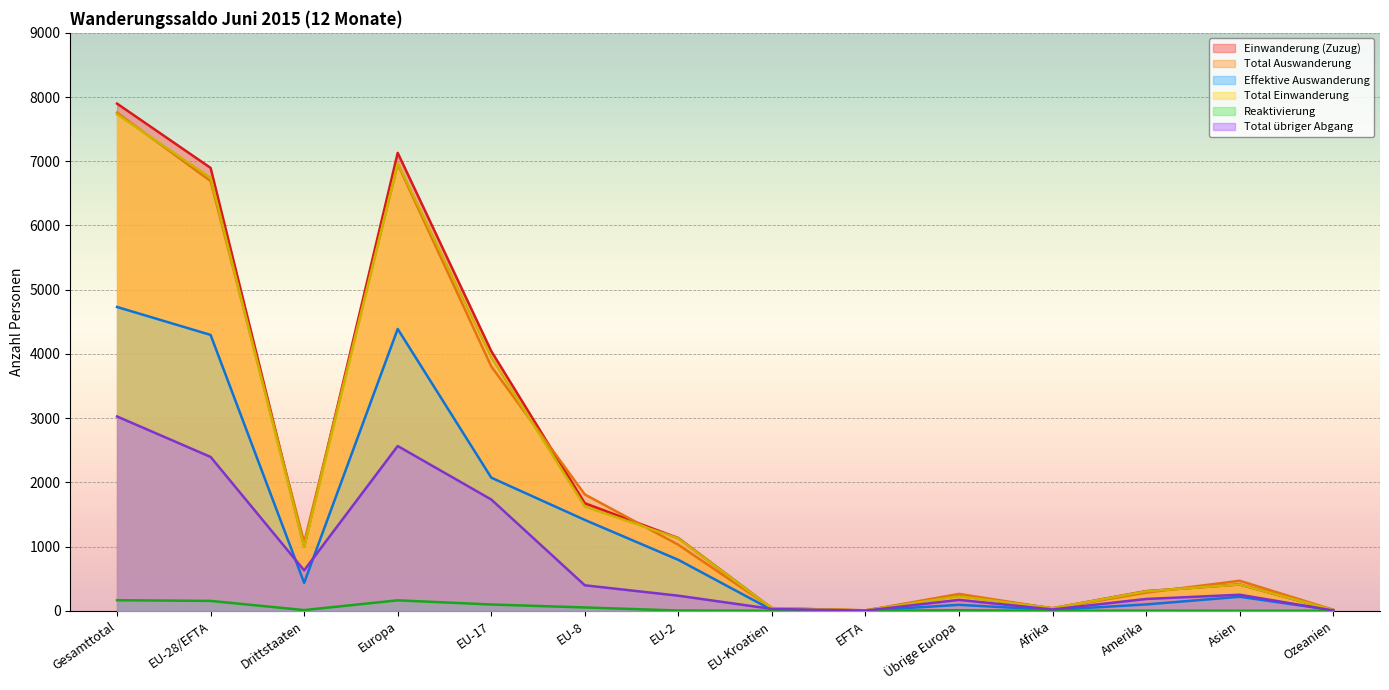

Does the chart display data point markers on the line(s)?

No